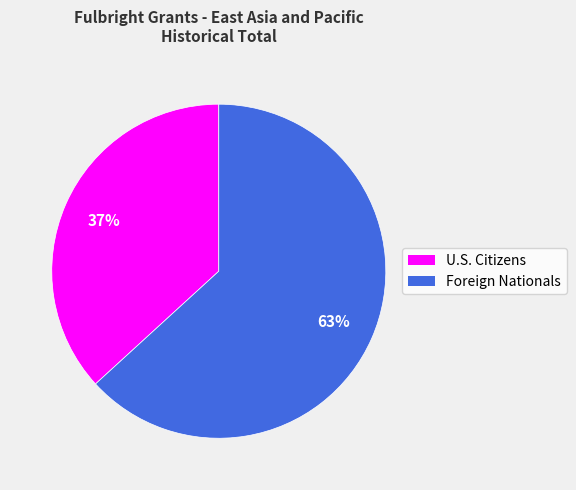

Which has a higher value, Foreign Nationals or U.S. Citizens?

Foreign Nationals